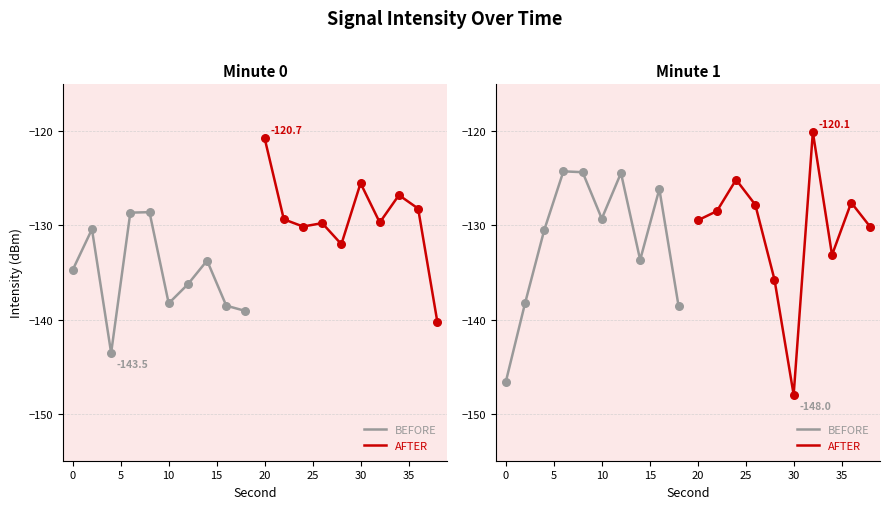

What are all the series names shown in the legend?

BEFORE, AFTER